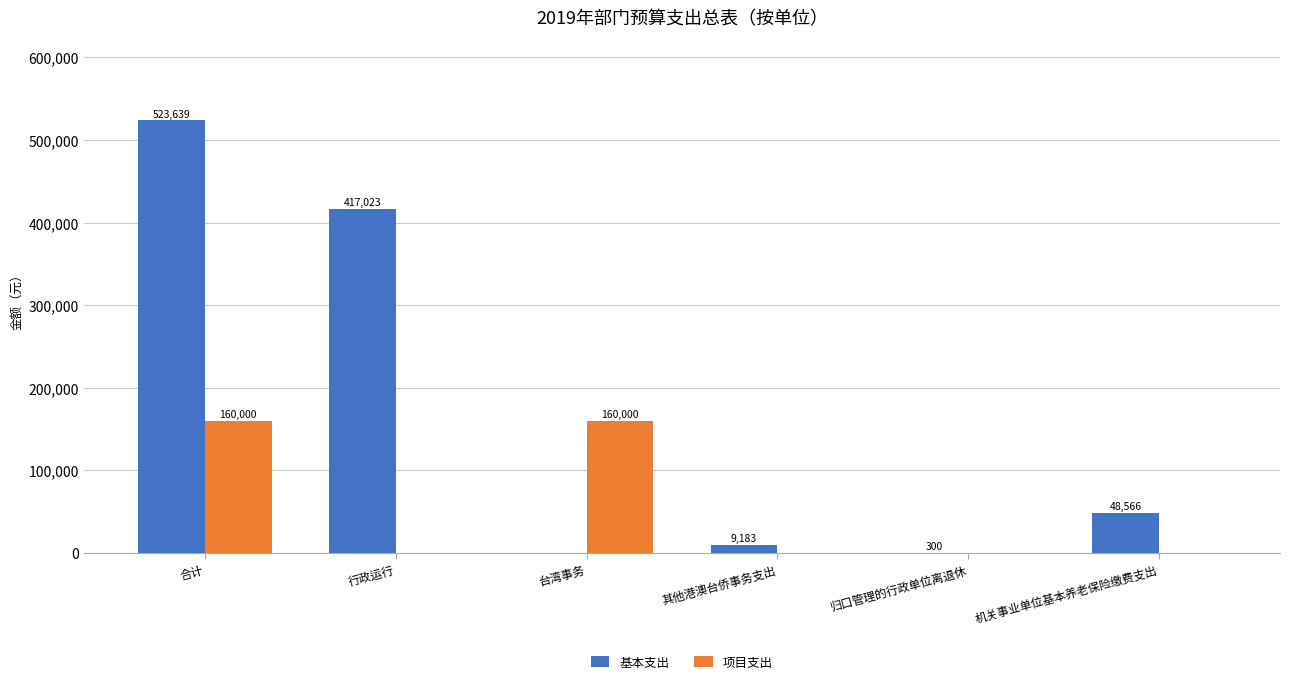

The value of 基本支出 at 合计 is 523639.0. True or false?

True